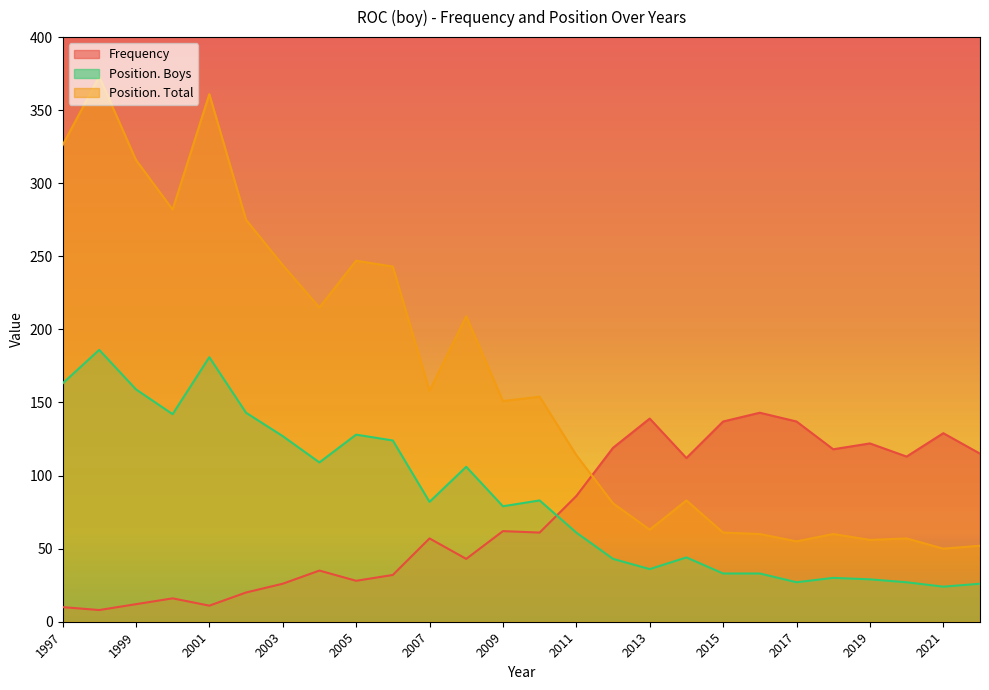

How many data points in Frequency are less than 62?

13